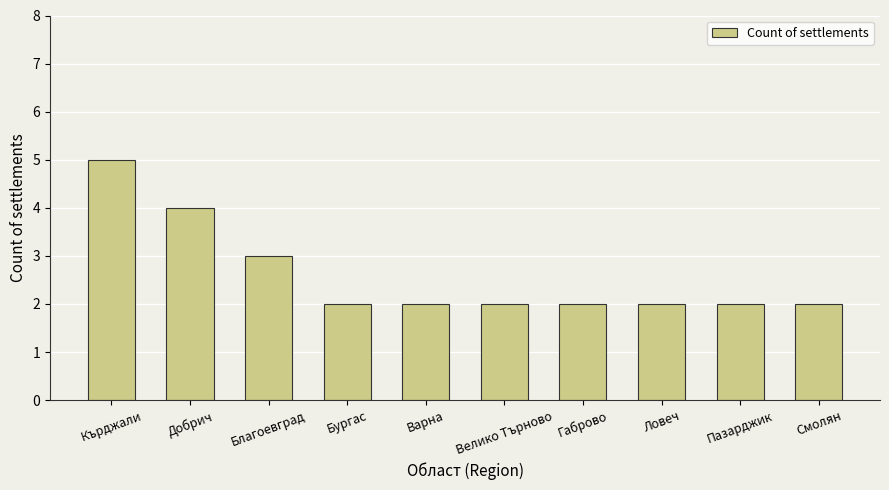

What is the value of the 4th bar from the left?

2